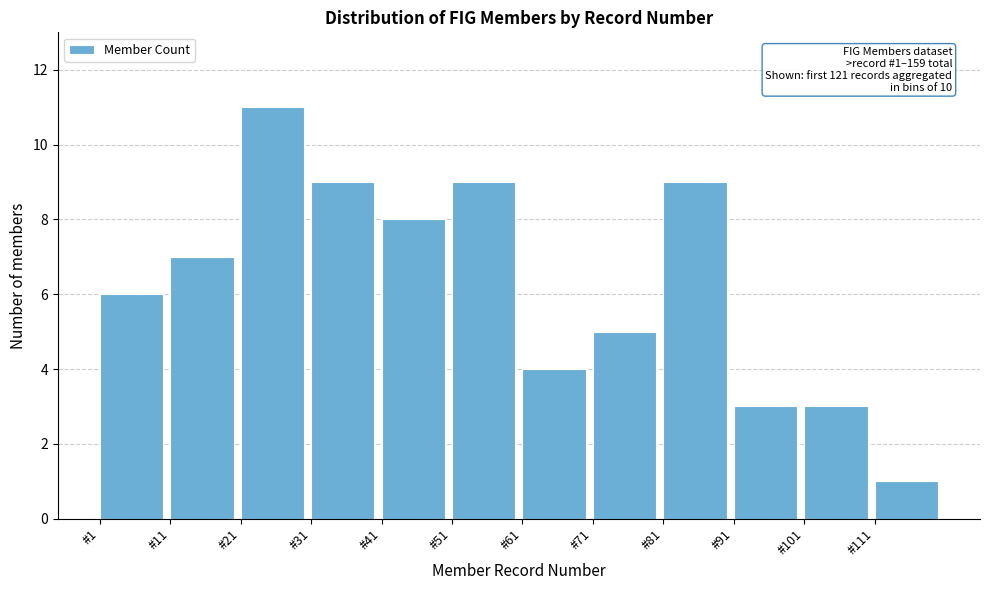

Reading left to right, what are all the values shown in this chart?

6	7	11	9	8	9	4	5	9	3	3	1